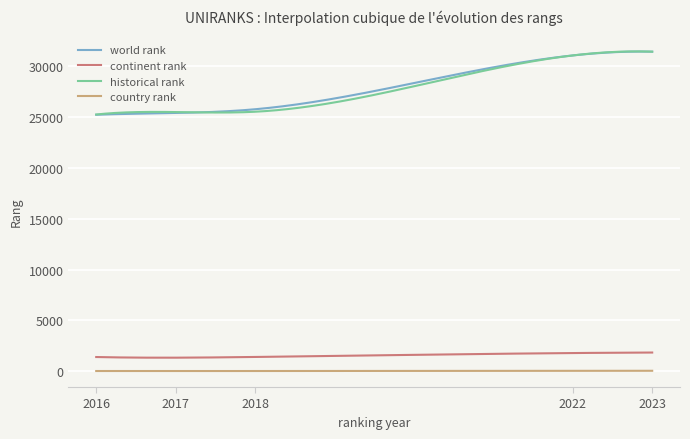

What is the highest value of the historical rank series?

31458.6